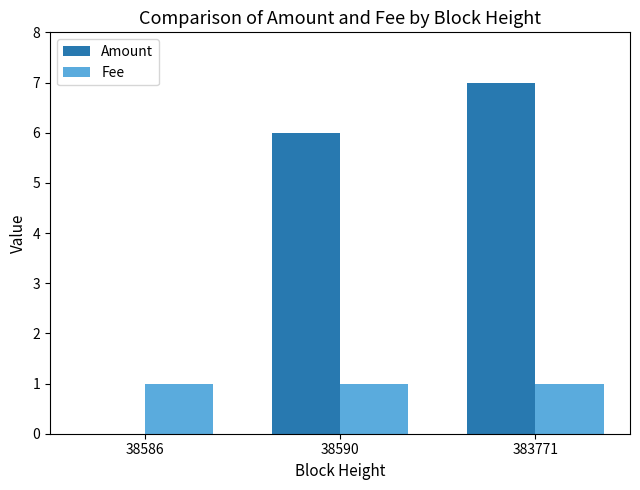

What is the greatest value displayed?

7